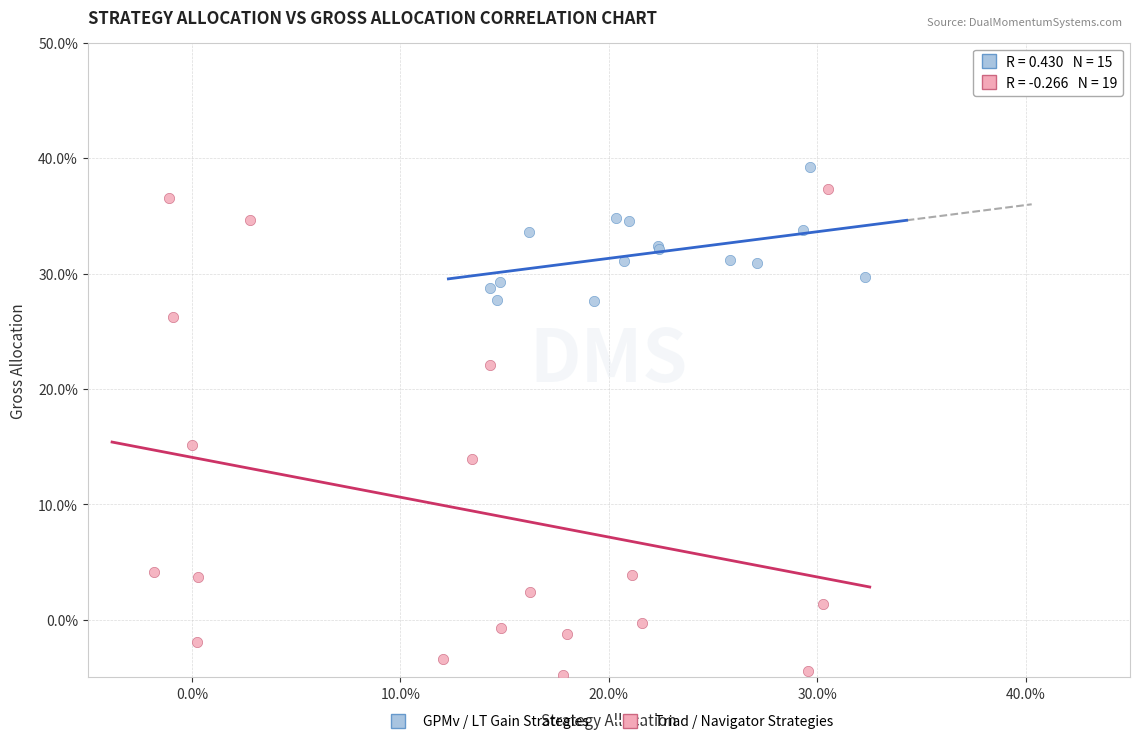

Which series has the widest spread of Y values?

Triad / Navigator Strategies